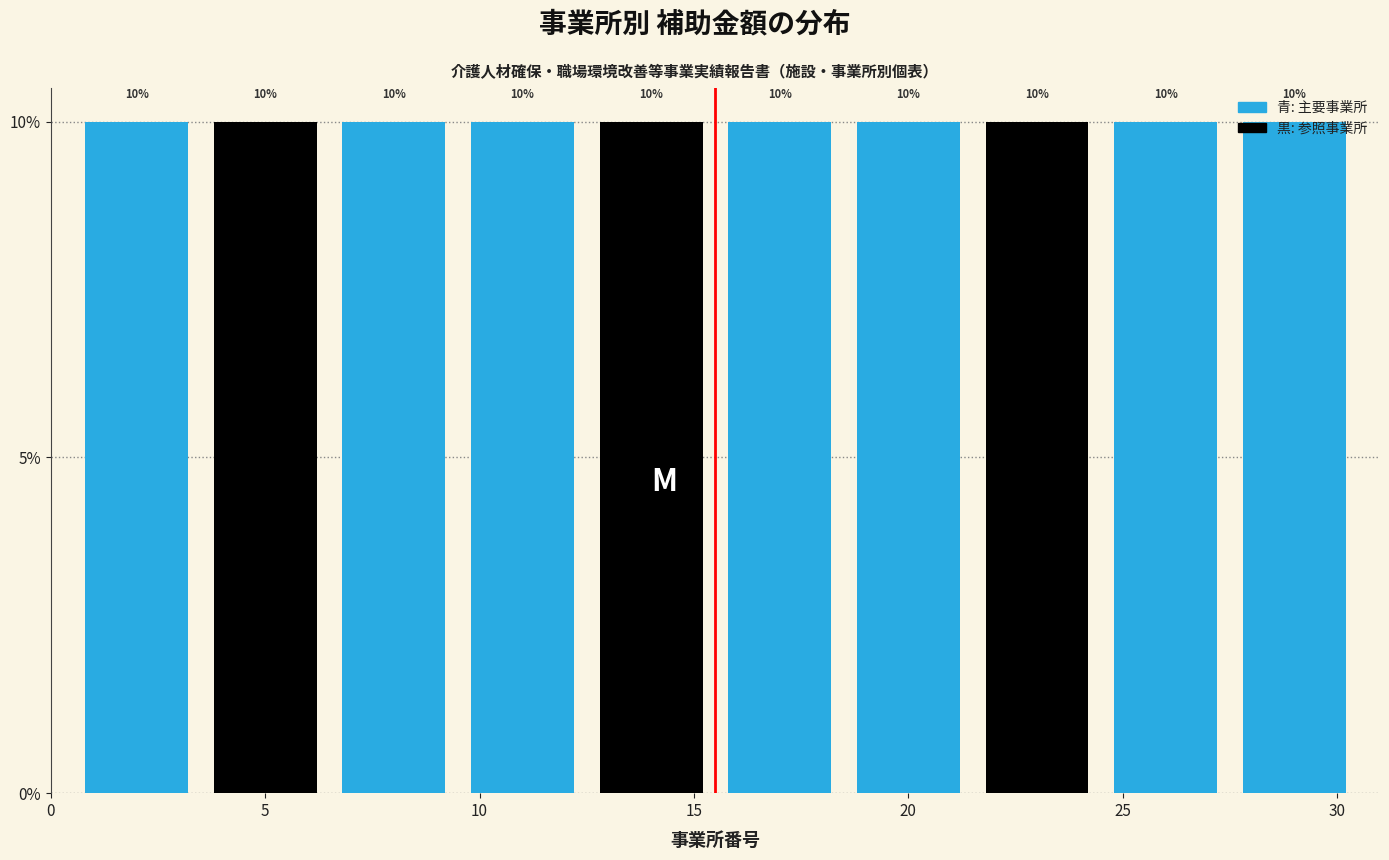

Reading left to right, list every bar in this chart as the range it spans on the x-axis followed by its height.

0.5 to 3.5: 10
3.5 to 6.5: 10
6.5 to 9.5: 10
9.5 to 12.5: 10
12.5 to 15.5: 10
15.5 to 18.5: 10
18.5 to 21.5: 10
21.5 to 24.5: 10
24.5 to 27.5: 10
27.5 to 30.5: 10